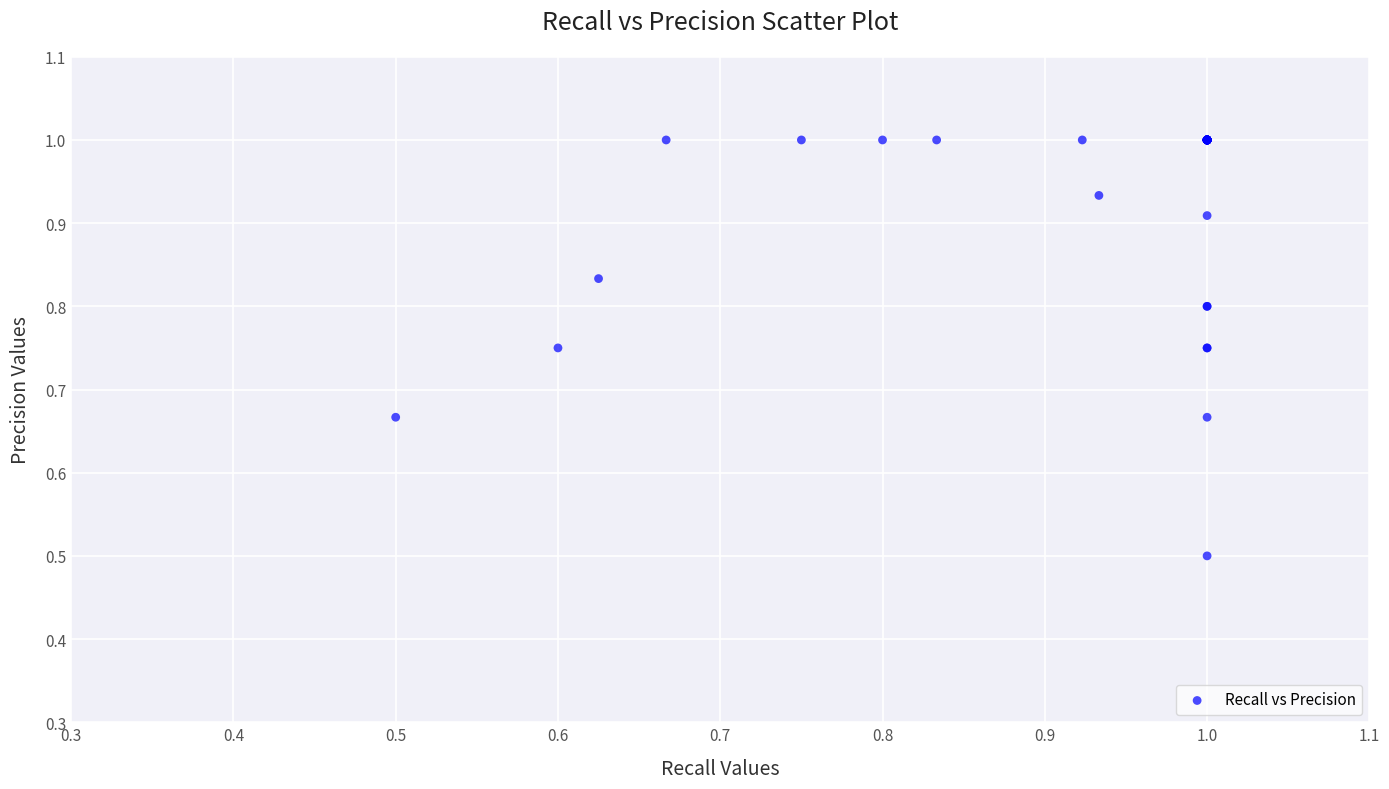

What Y value in the scatter plot is closest to 0?

0.5